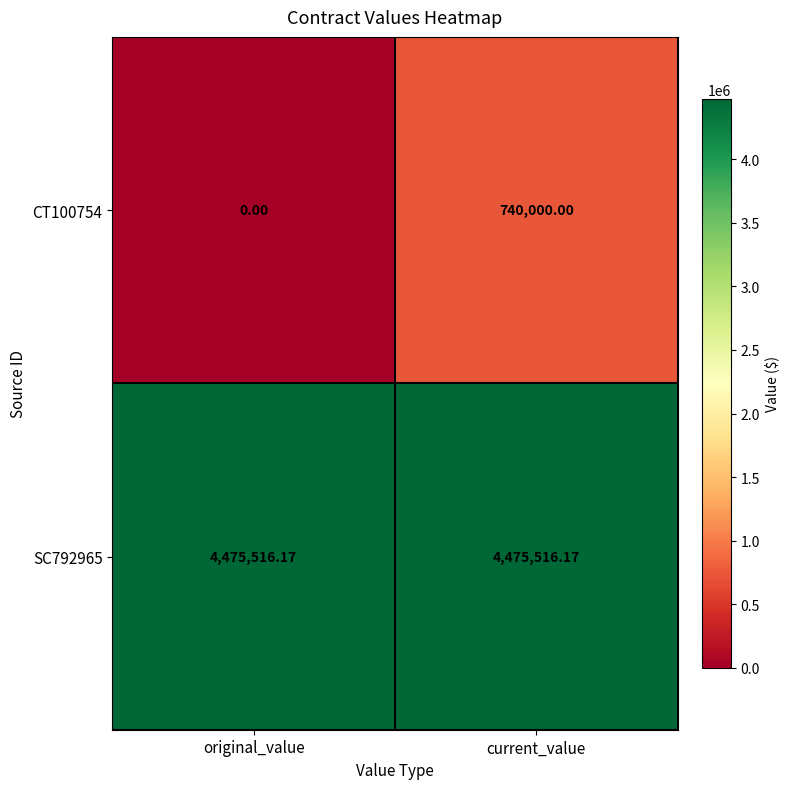

At which category is the sum across all series the highest?

current_value